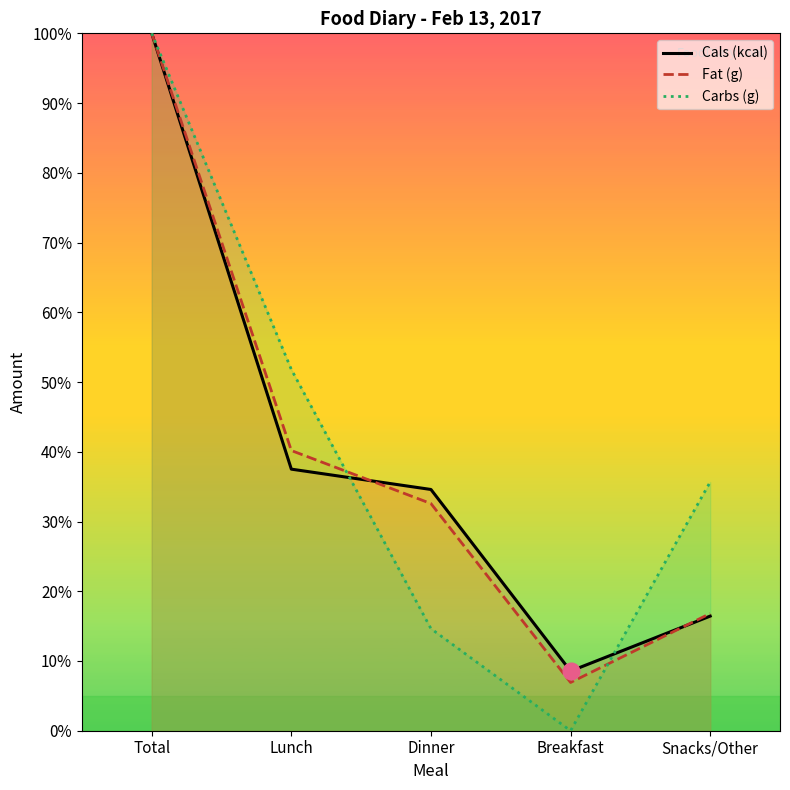

How many times do Carbs (g) and Cals (kcal) cross each other?

2